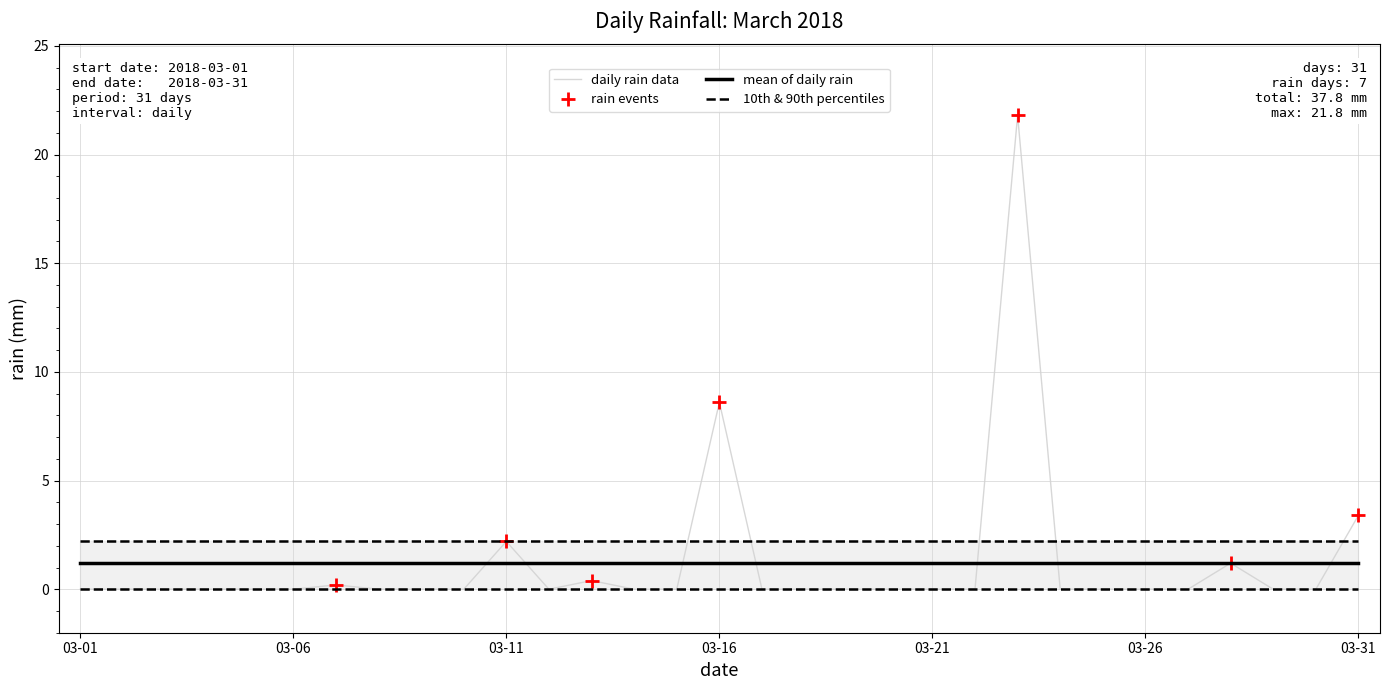

Is it true that the value at 2018-03-23 is 21.8?

True